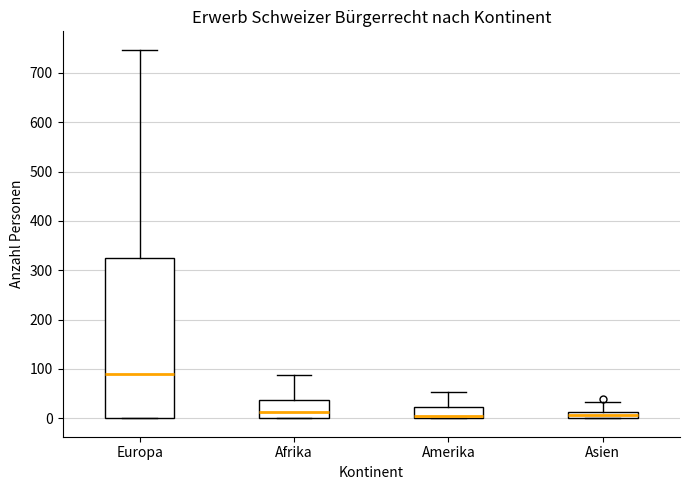

Where is the upper edge of the box for Amerika on the y-axis? The values are not printed on the chart, so give them approximately, as read against the axis.

20